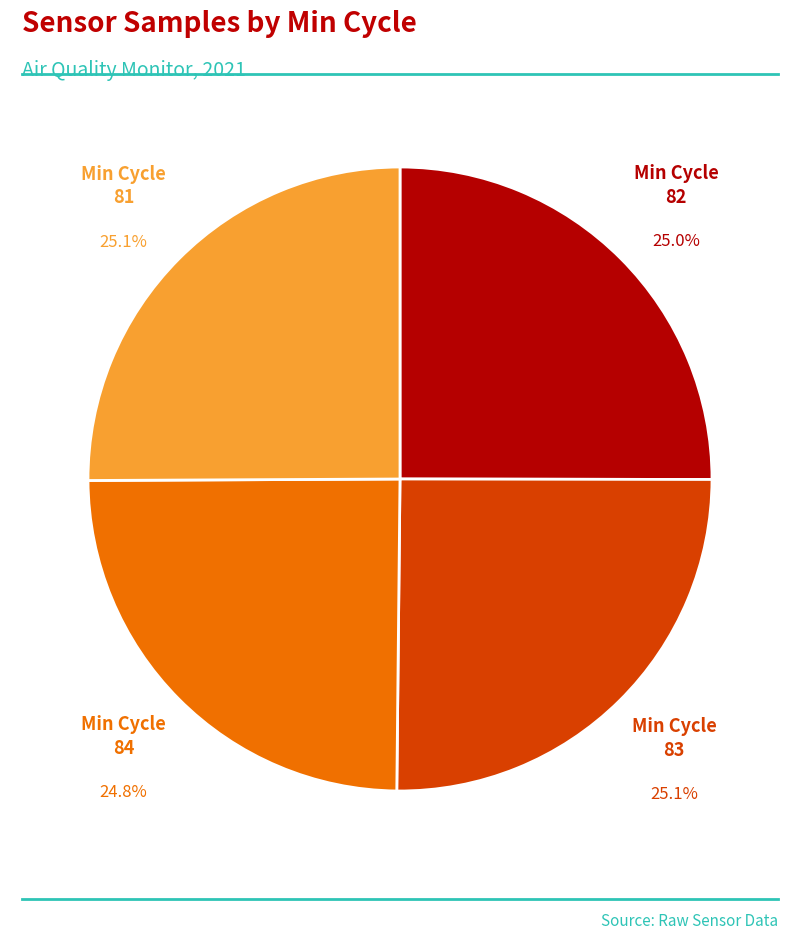

Is there any slice that represents more than half of the pie?

No